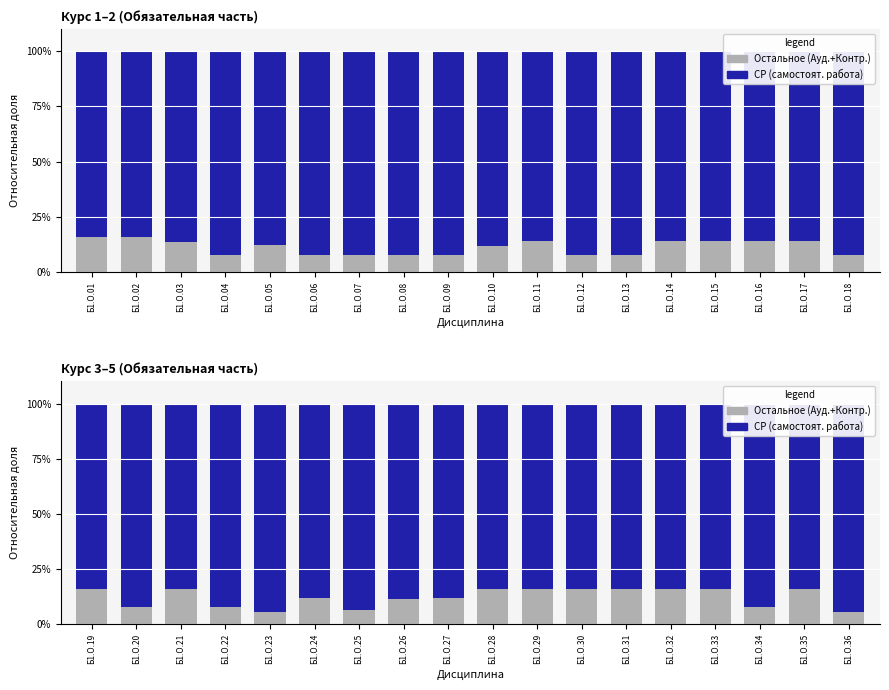

What value does the Остальное series have at Б1.О.19?

16.0